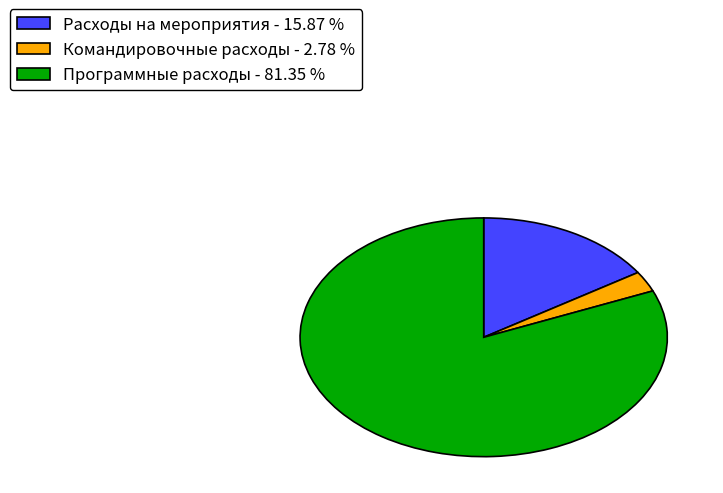

What is the smallest slice in the pie chart?

Командировочные расходы